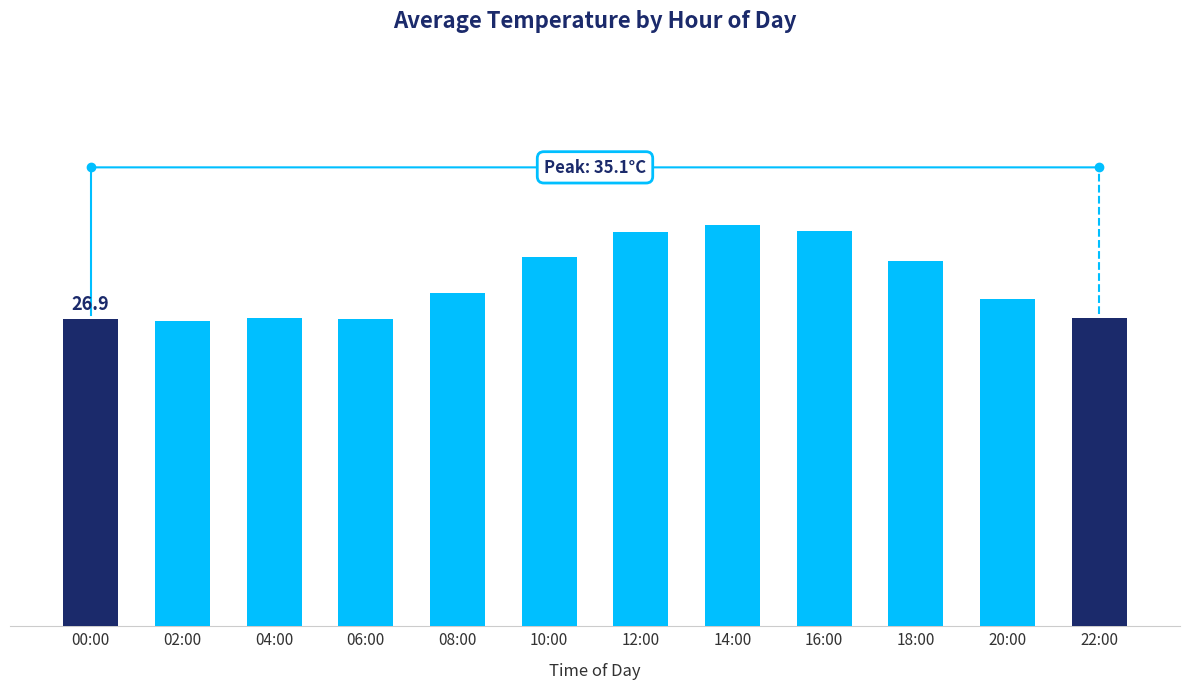

Are the bars horizontal?

No